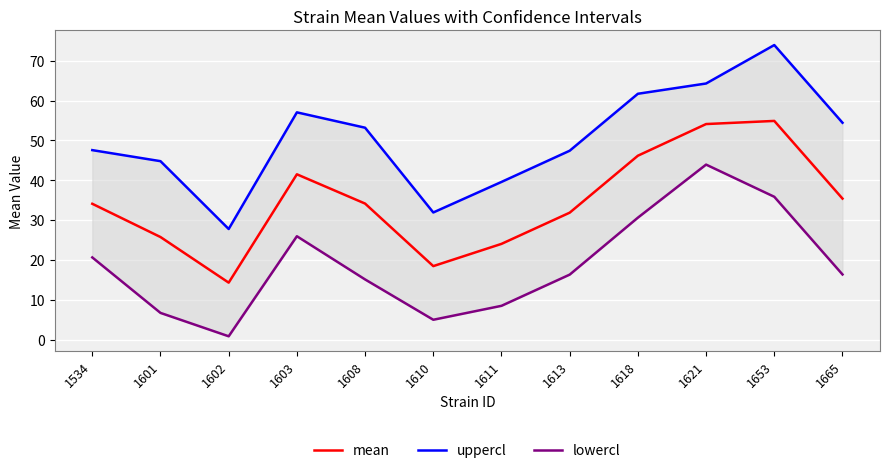

What is the smallest value displayed?

0.8